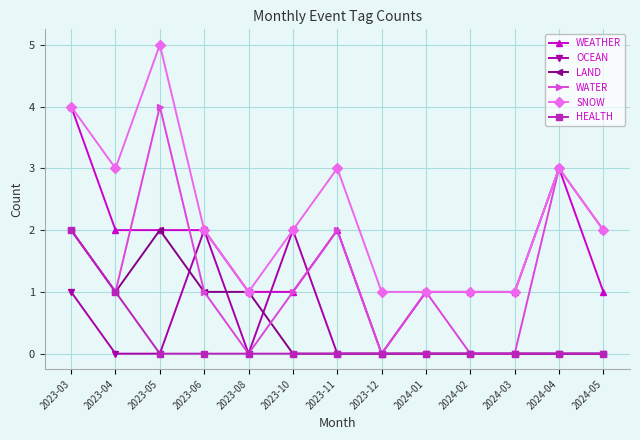

What is the label of the 7th point from the right?

2023-11